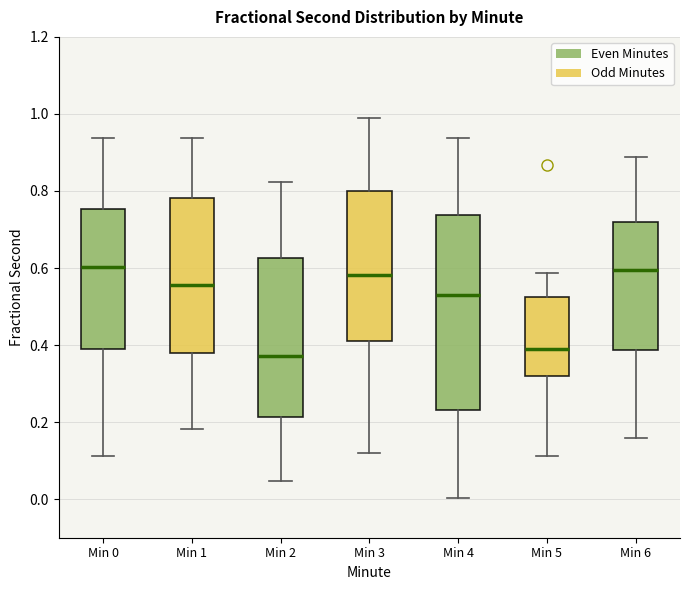

Reading left to right, read every box against the y-axis: the position of its median line, the range the box covers, and the ends of its whiskers. The values are not printed on the chart, so give them approximately, as read against the axis.

Min 0: median 0.60, box 0.40 to 0.76, whiskers 0.12 to 0.94
Min 1: median 0.56, box 0.38 to 0.78, whiskers 0.18 to 0.94
Min 2: median 0.38, box 0.22 to 0.62, whiskers 0.04 to 0.82
Min 3: median 0.58, box 0.42 to 0.80, whiskers 0.12 to 1.00
Min 4: median 0.52, box 0.24 to 0.74, whiskers 0.00 to 0.94
Min 5: median 0.38, box 0.32 to 0.52, whiskers 0.12 to 0.58
Min 6: median 0.60, box 0.38 to 0.72, whiskers 0.16 to 0.88